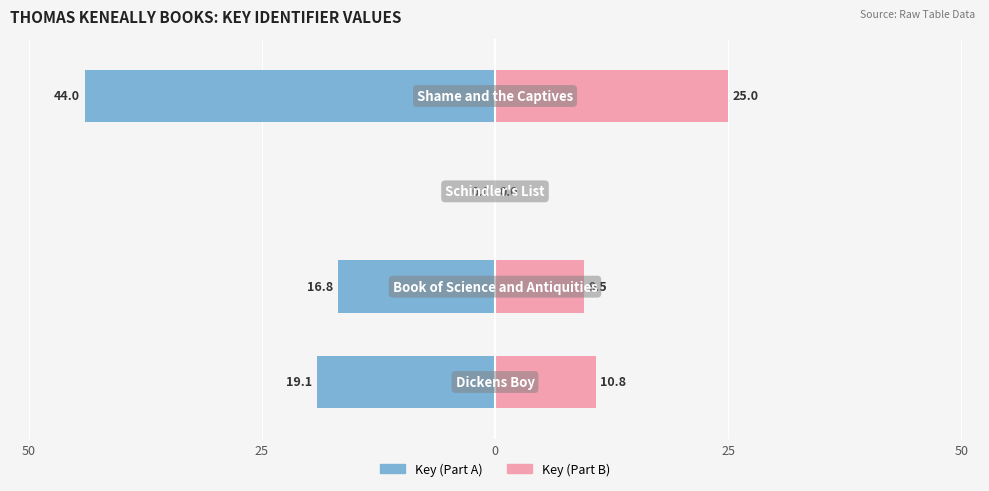

Reading left to right, what are all the values shown in this chart?

Key (Part A): 50=-19.1	25=-16.8	0=0.0	25=-44.0
Key (Part B): 50=10.8	25=9.5	0=0.0	25=25.0